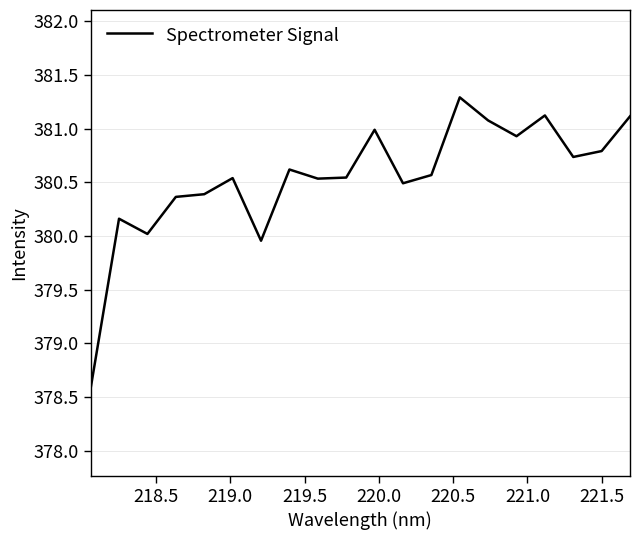

What is the greatest value displayed?

381.3